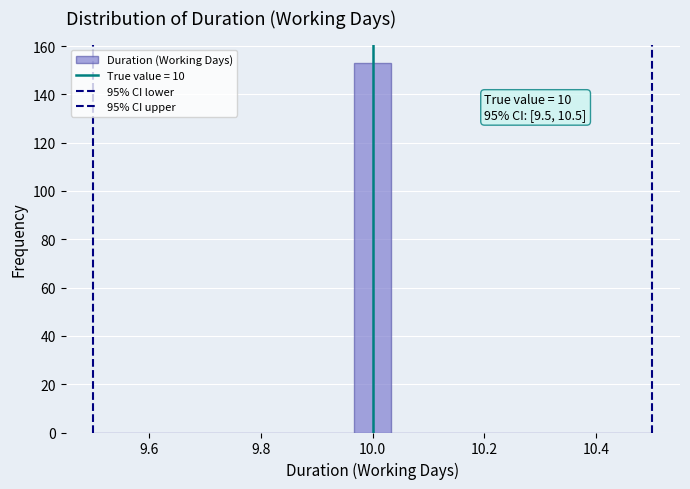

Read against the x-axis, roughly where is the centre of the tallest bar?

10.00